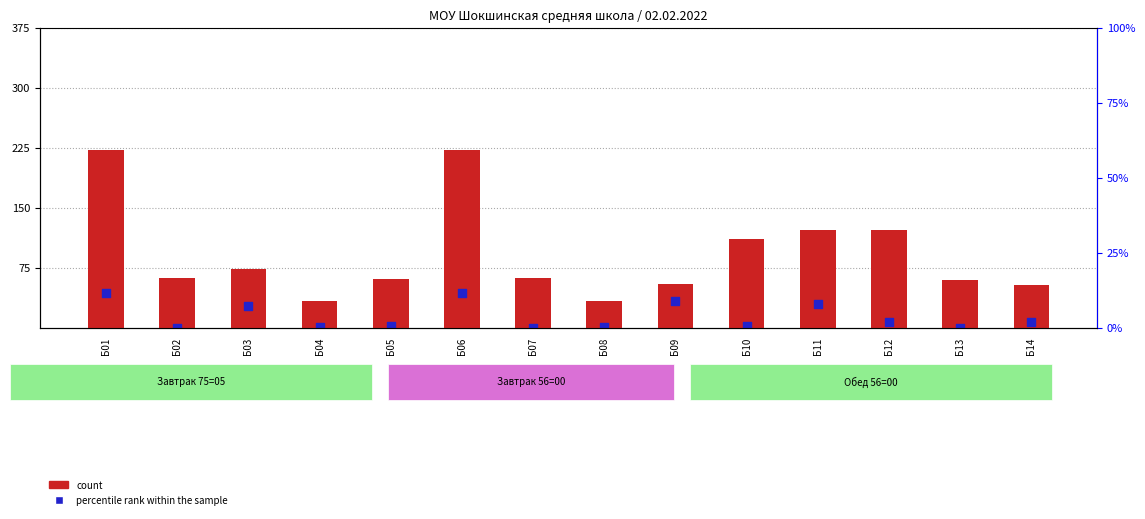

Is the value of percentile rank within the sample at Б14 greater than the value of count at Б01?

No